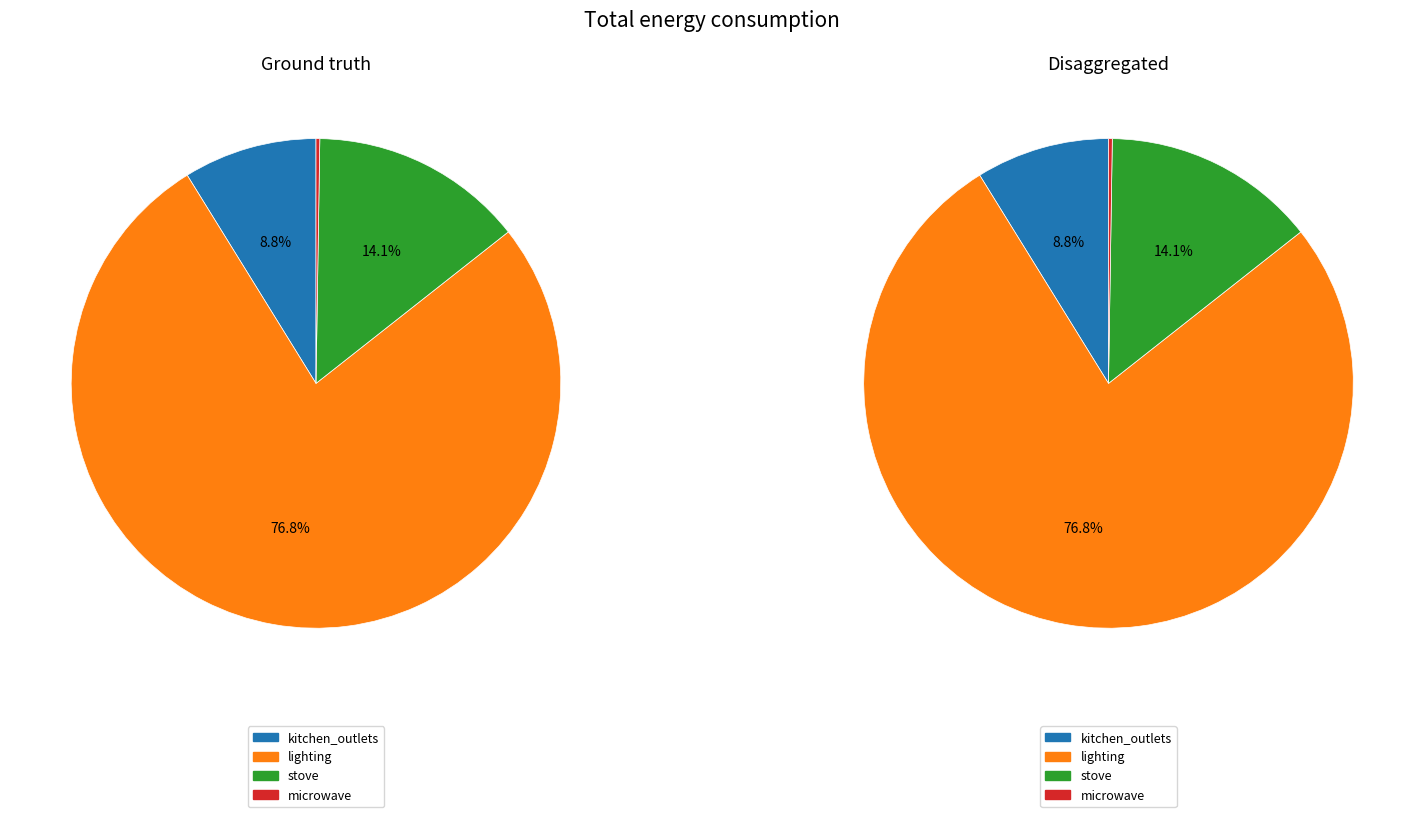

Is it true that 24 is 14% of the pie?

False